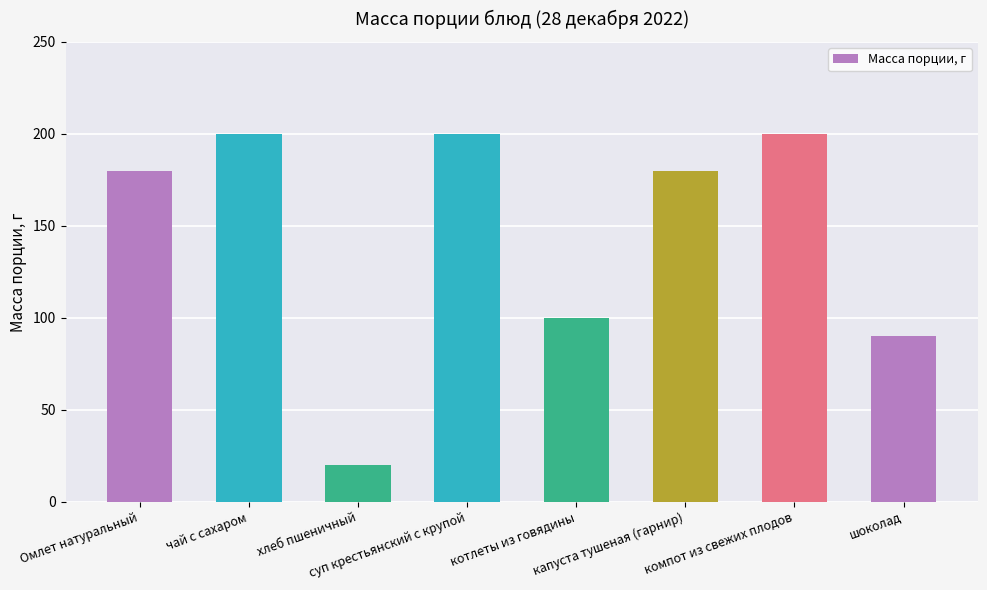

Does the chart contain stacked bars?

No